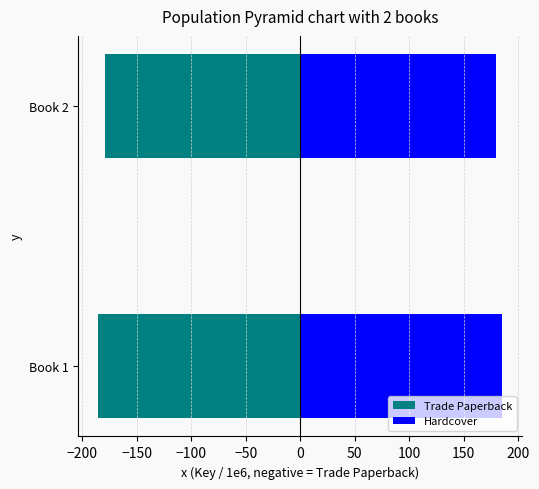

What is the difference between the maximum and minimum values in the Hardcover series?

5.7